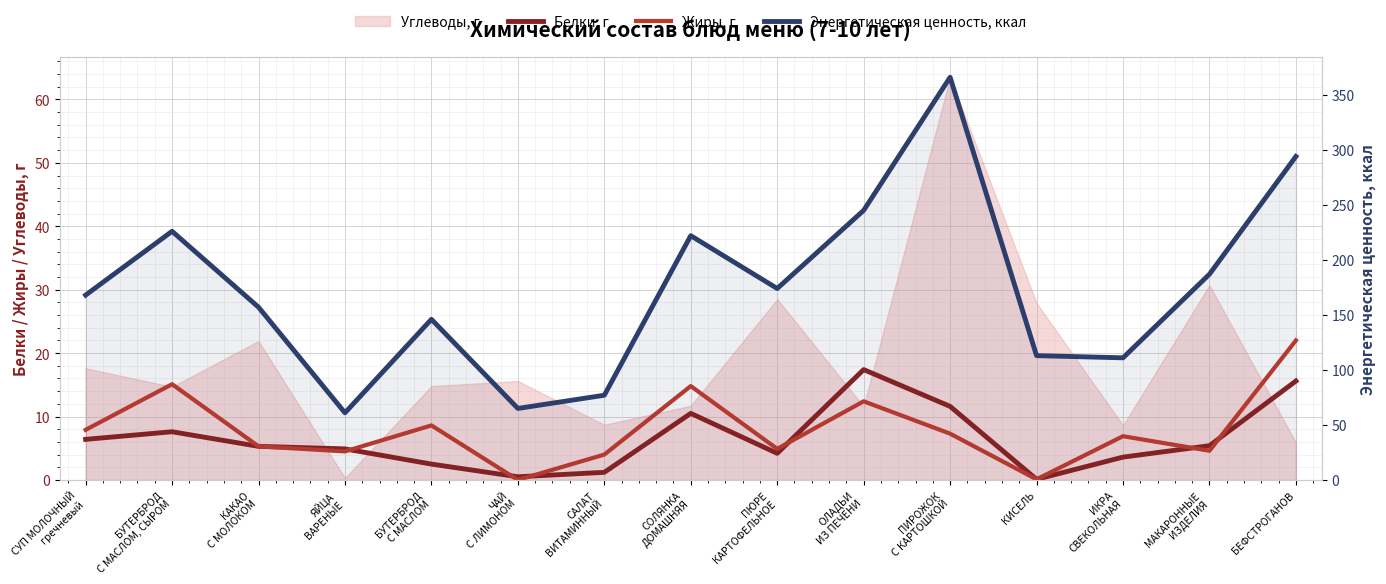

Which series has the widest spread of values?

Энергетическая ценность, ккал